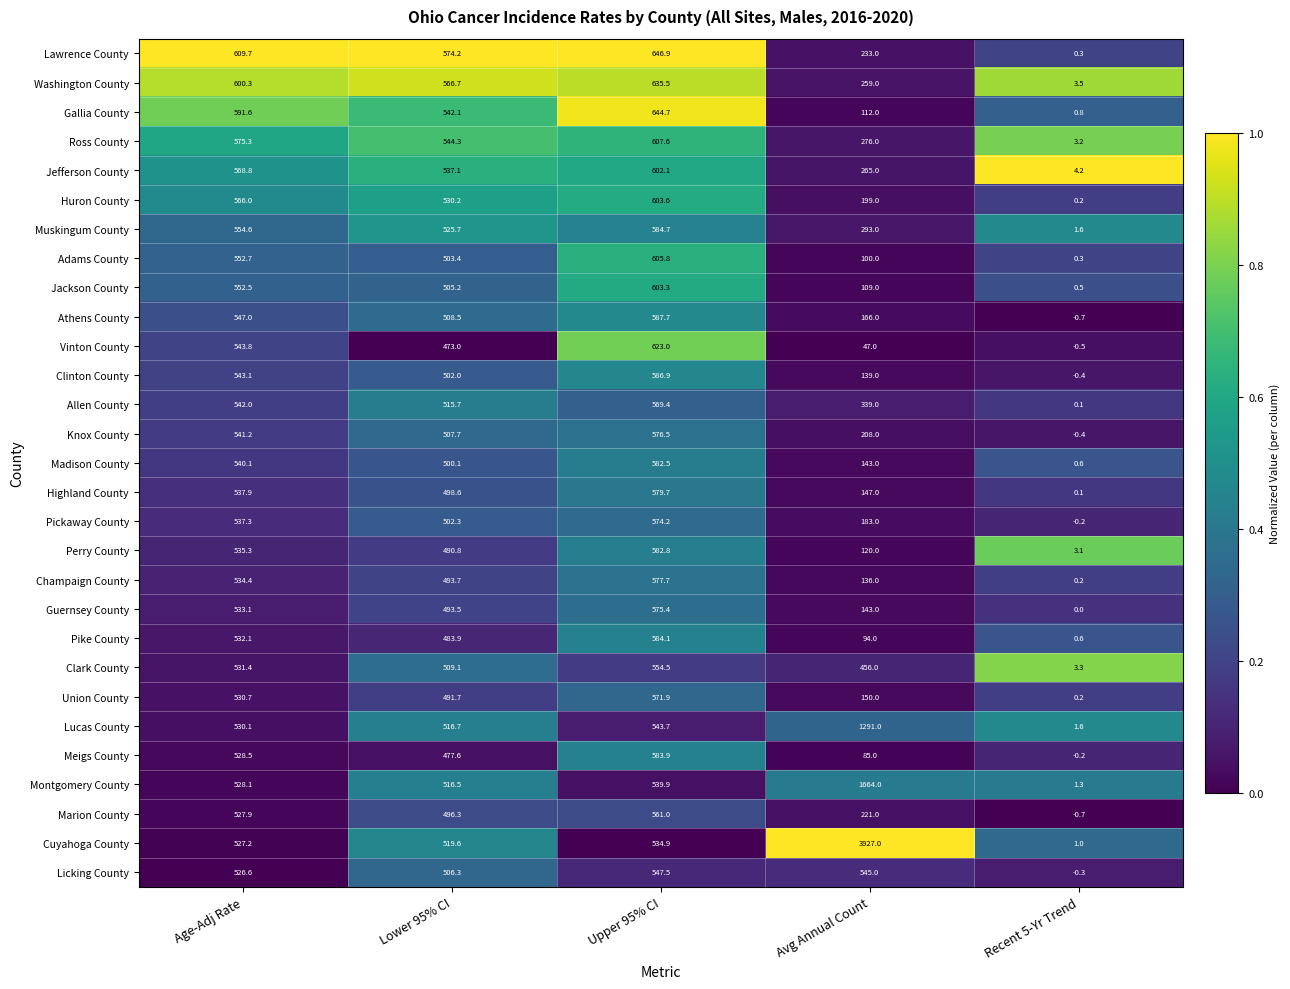

Which series changed the most between Age-Adj Rate and Upper 95% CI?

Vinton County